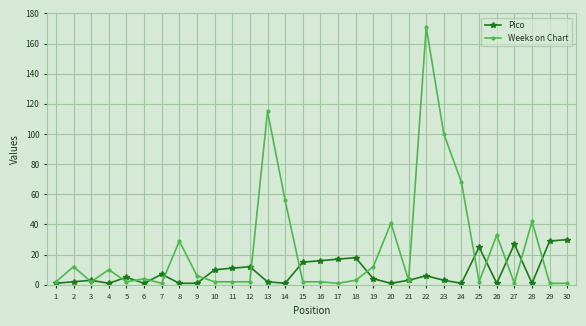

Does the chart have visible grid lines?

Yes